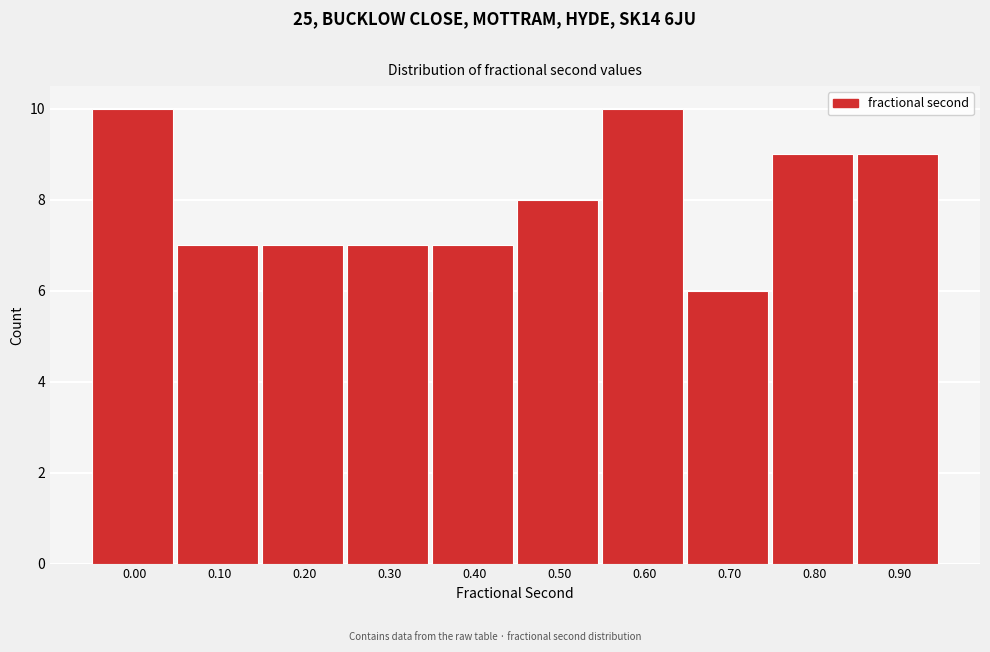

Reading left to right, extract all data points from this chart.

0.00=10	0.10=7	0.20=7	0.30=7	0.40=7	0.50=8	0.60=10	0.70=6	0.80=9	0.90=9